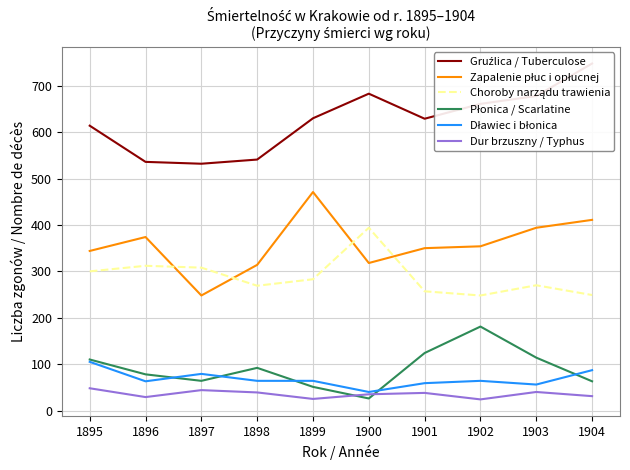

How many categories are shown in the chart?

10